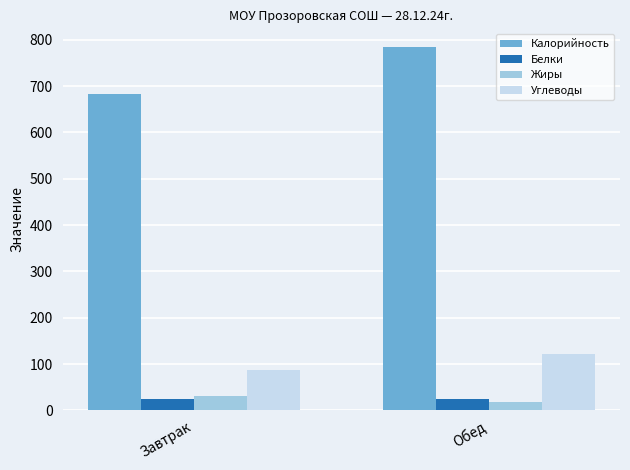

How many data points in Белки are above 24?

1